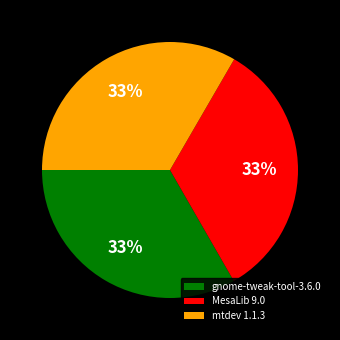

What percentage is the mtdev 1.1.3 slice, to the nearest percent?

33%